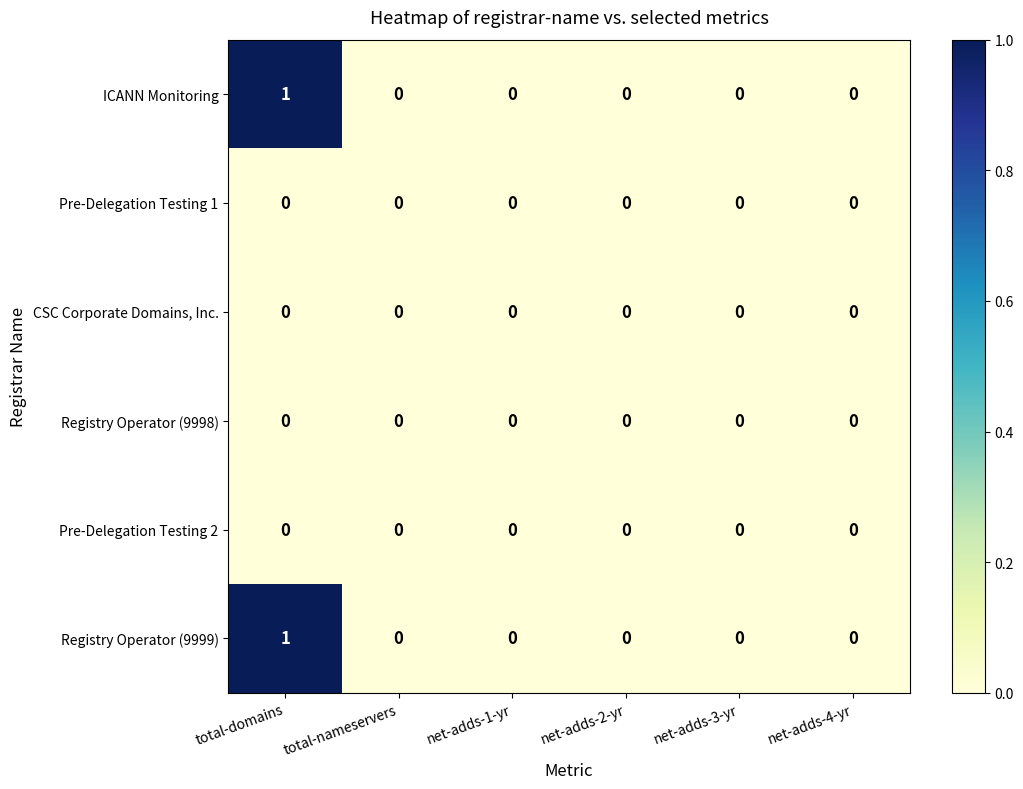

Is it true that Pre-Delegation Testing 2 equals 0 at total-nameservers?

True